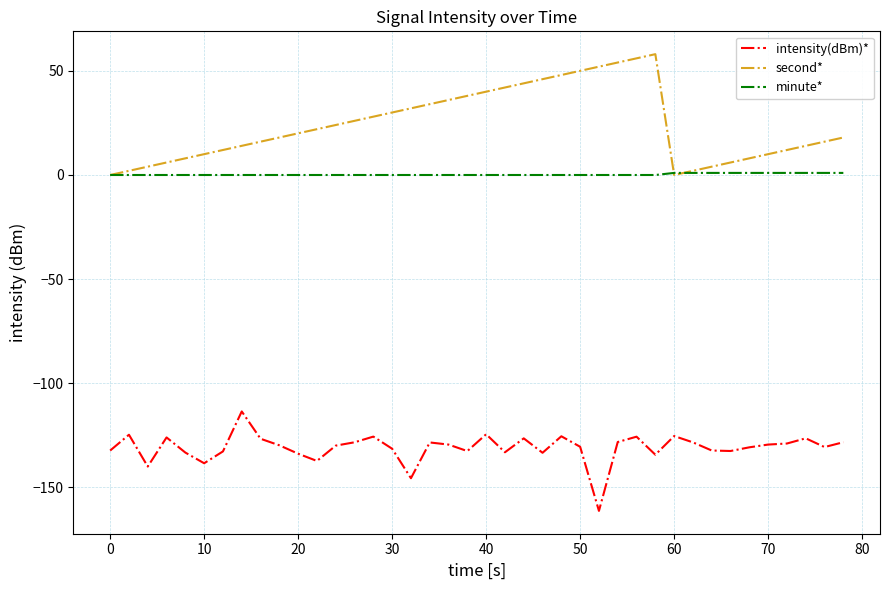

Which series has the widest spread of values?

second*